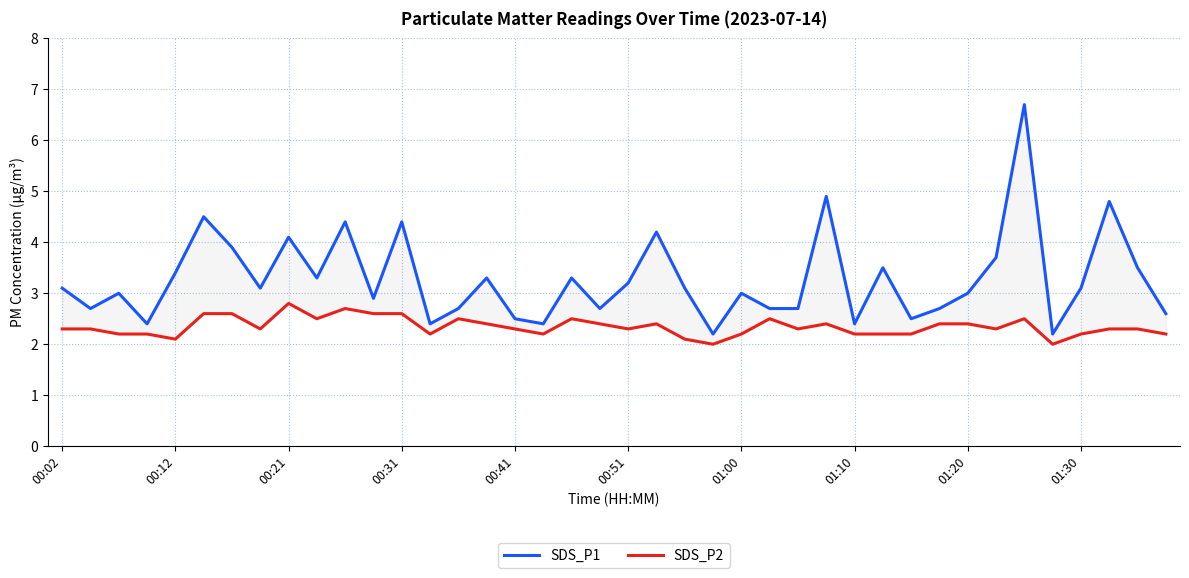

Rank the series by their average value, from highest to lowest.

SDS_P1, SDS_P2